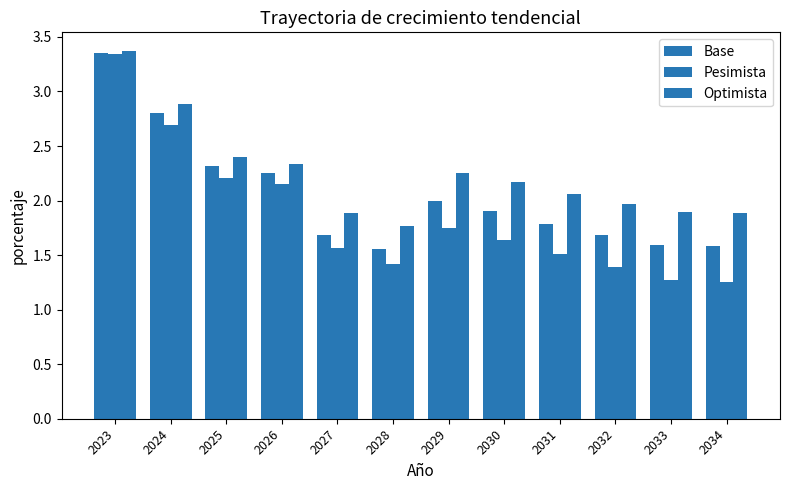

How many bars are there in total?

36